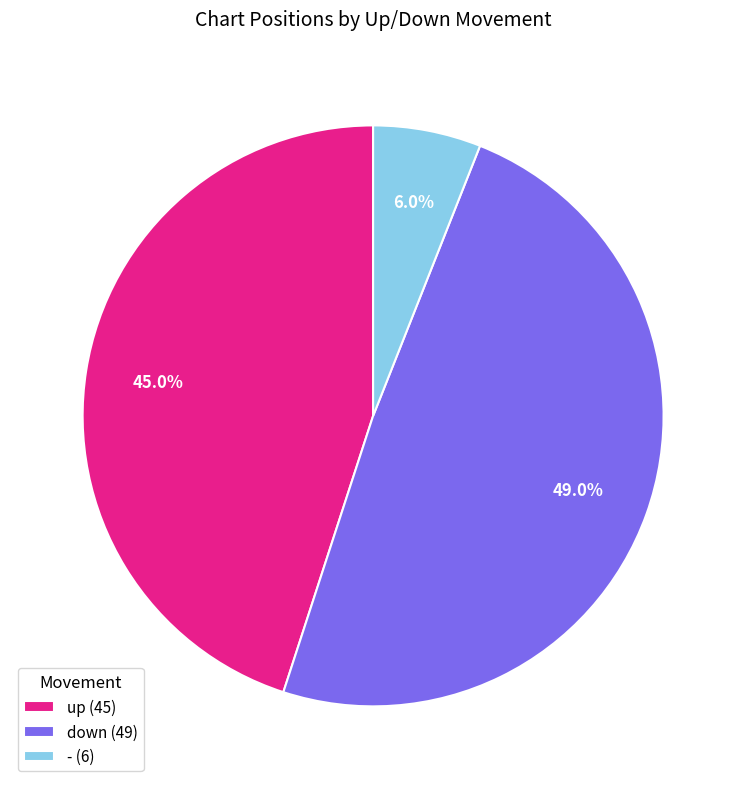

Between up and down, which is larger?

down